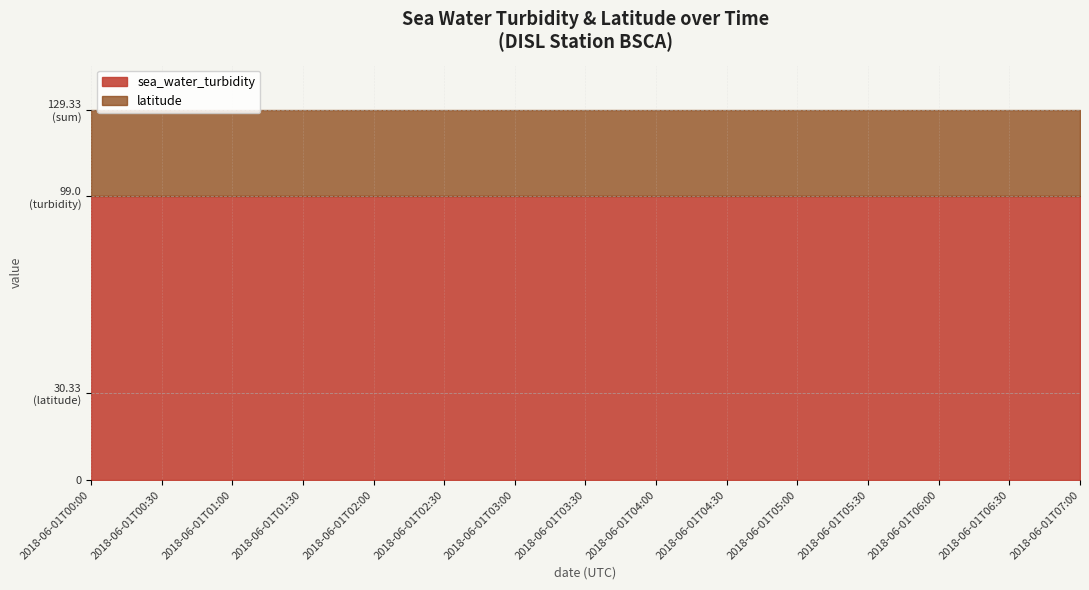

What position from the right is 2018-06-01T04:00?

7